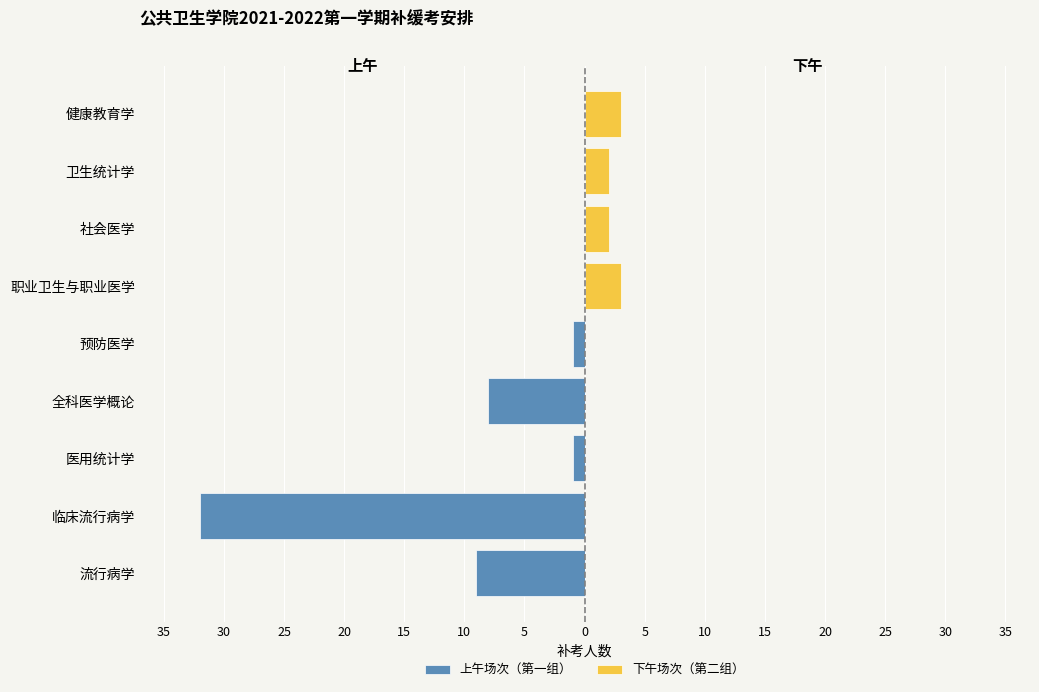

Is the value of 上午场次（第一组） at 临床流行病学 greater than the value of 下午场次（第二组） at 职业卫生与职业医学?

No